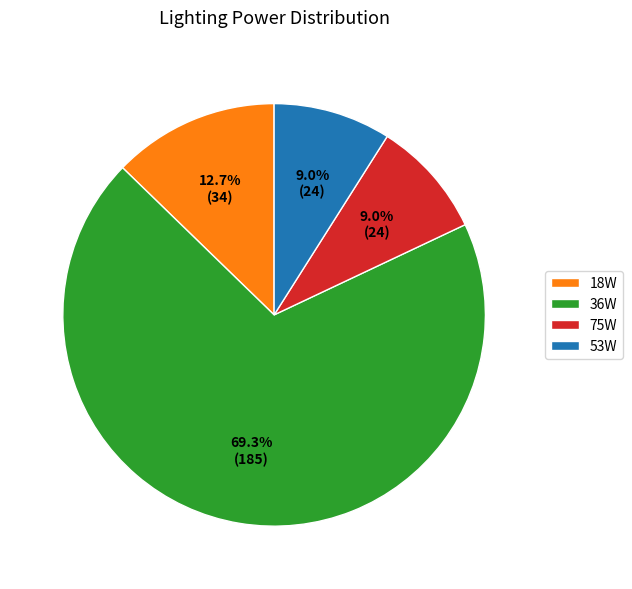

What is the ratio of the value at 75W to the value at 36W?

0.1